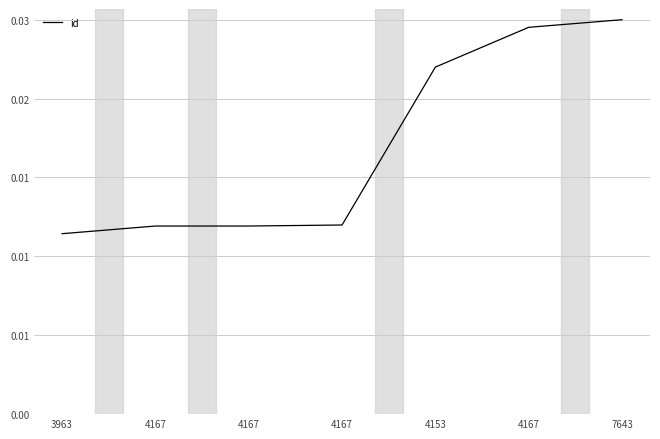

How many values are between 0 and 1?

7